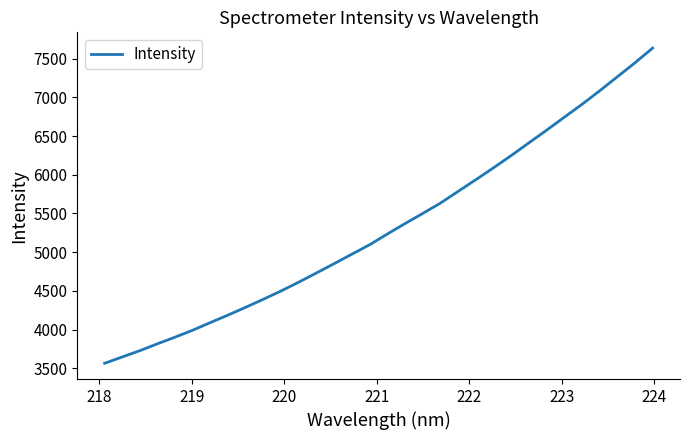

What is the smallest value displayed?

3563.6